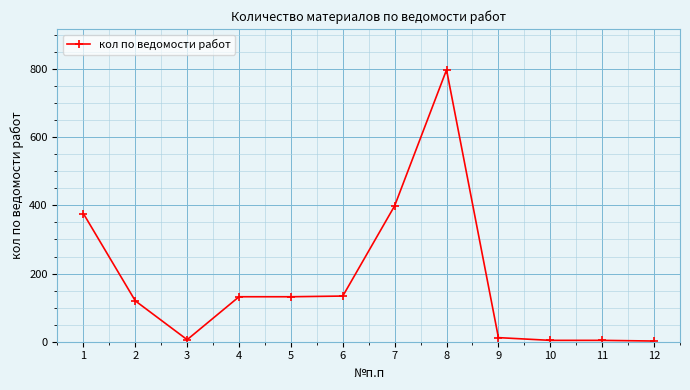

What is the ratio of the value at 6 to the value at 4?

1.0